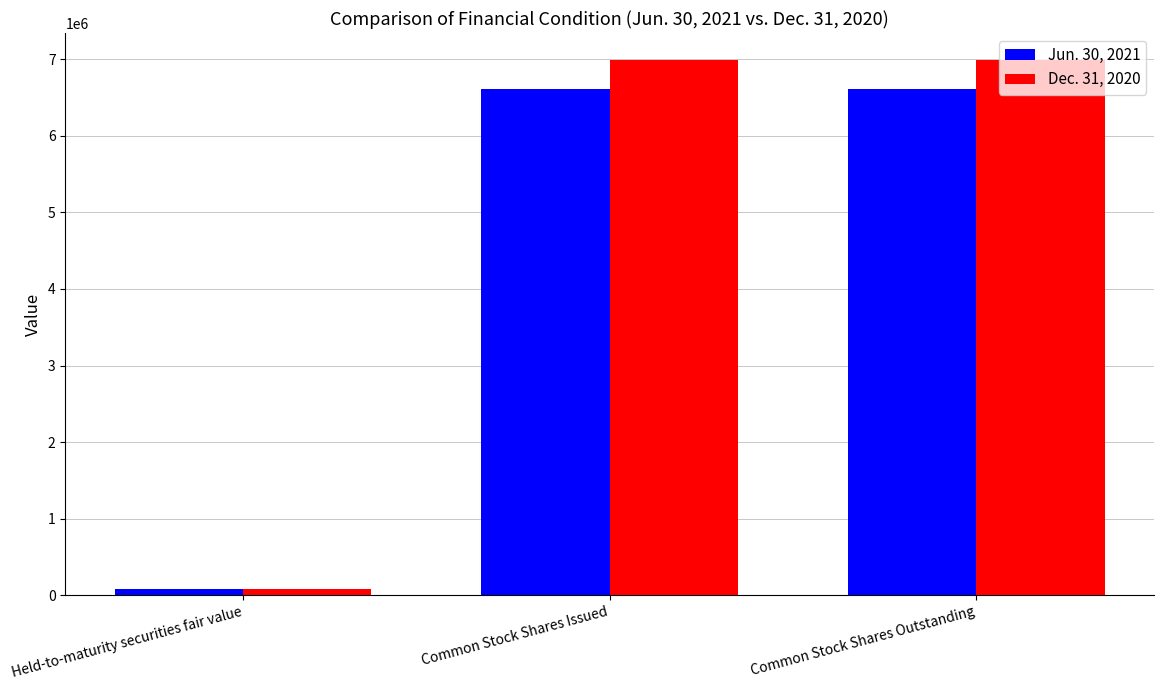

At Common Stock Shares Outstanding, list the series in order from smallest to largest.

Jun. 30, 2021, Dec. 31, 2020